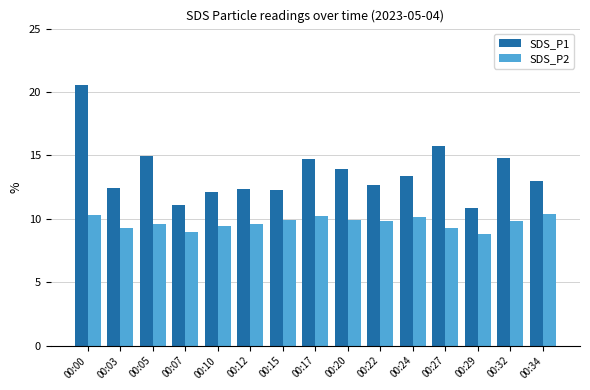

How many groups of bars are there?

15